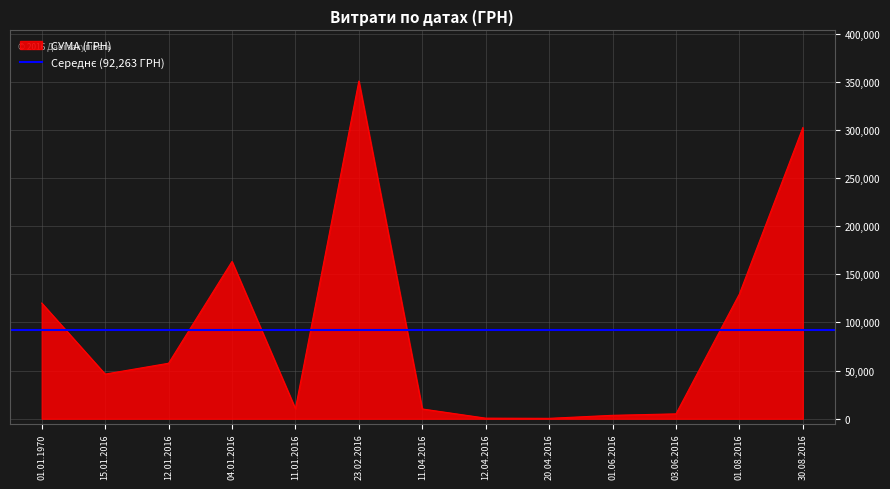

The value at 30.08.2016 is 157277.7. True or false?

False